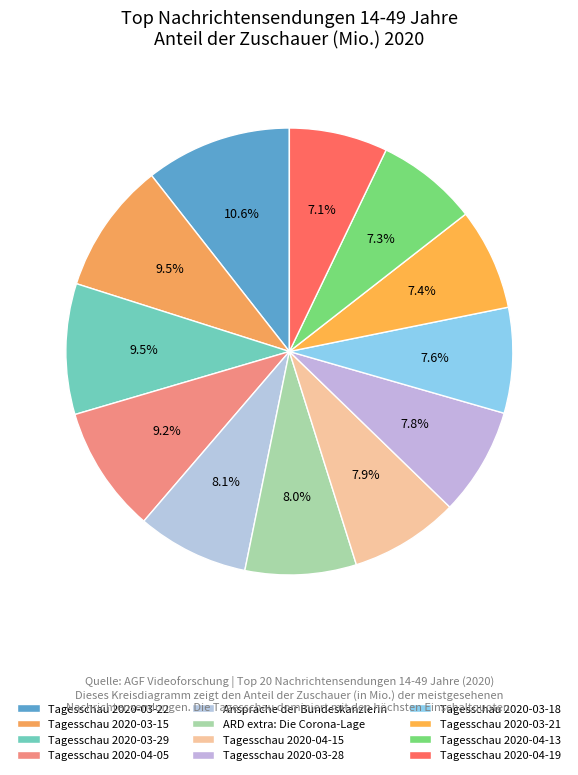

Which has a higher value, Tagesschau 2020-03-21 or Ansprache der Bundeskanzlerin?

Ansprache der Bundeskanzlerin